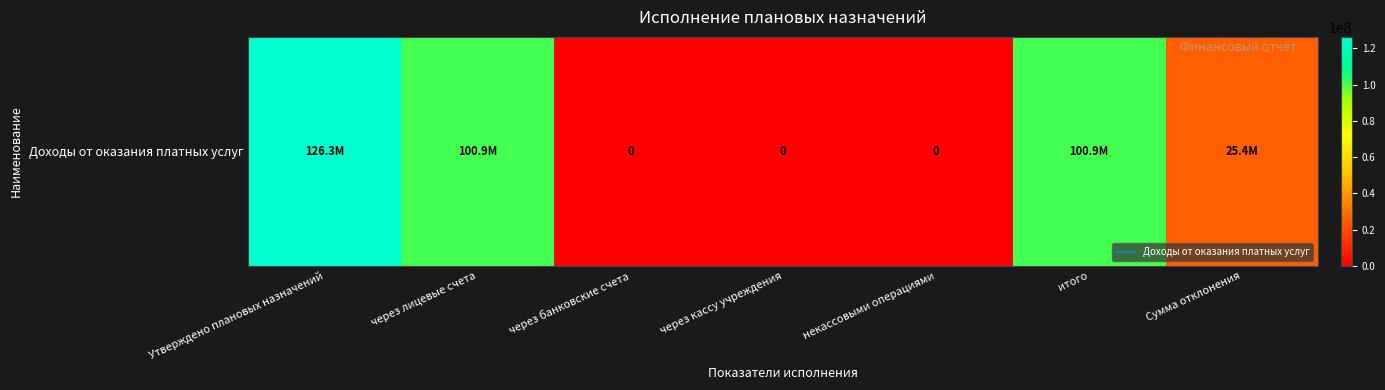

At which label does the data first exceed 25412166?

Утверждено плановых назначений